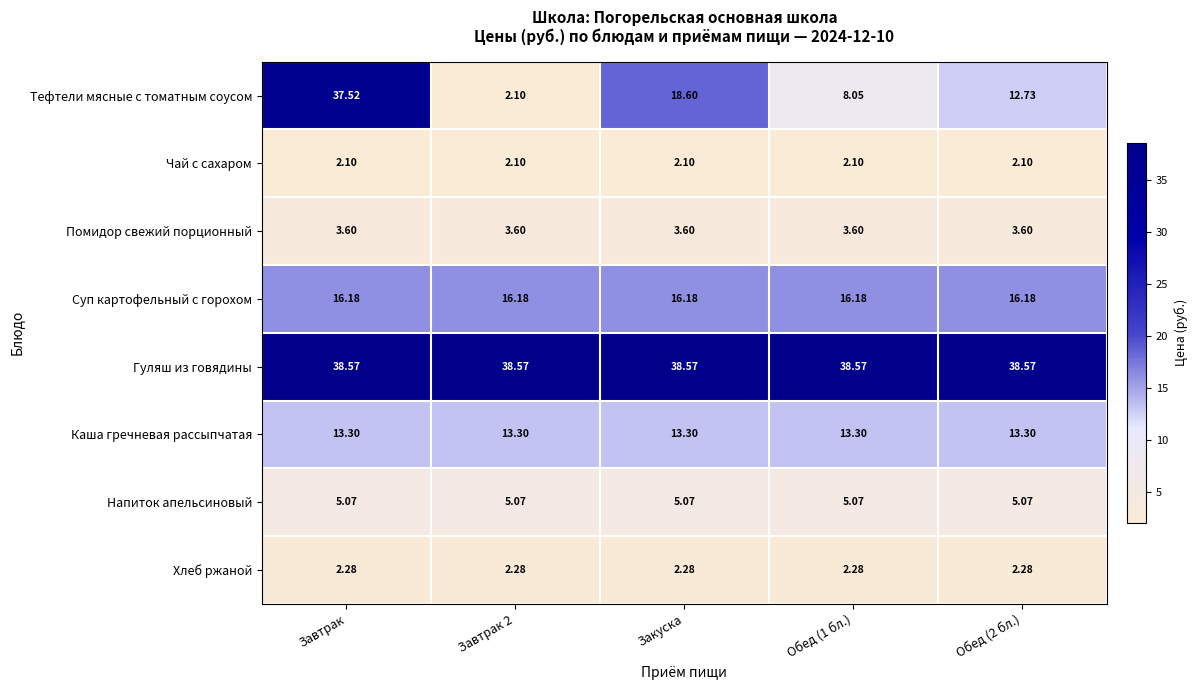

At which label is Тефтели мясные с томатным соусом closest to 19?

Закуска